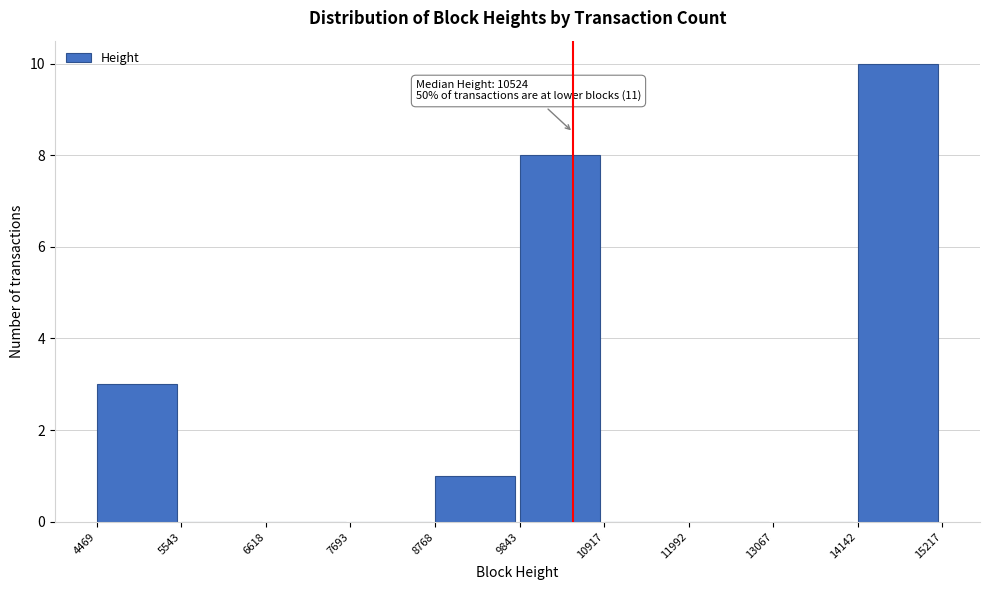

Which range on the x-axis has the tallest bar?

14142 to 15217